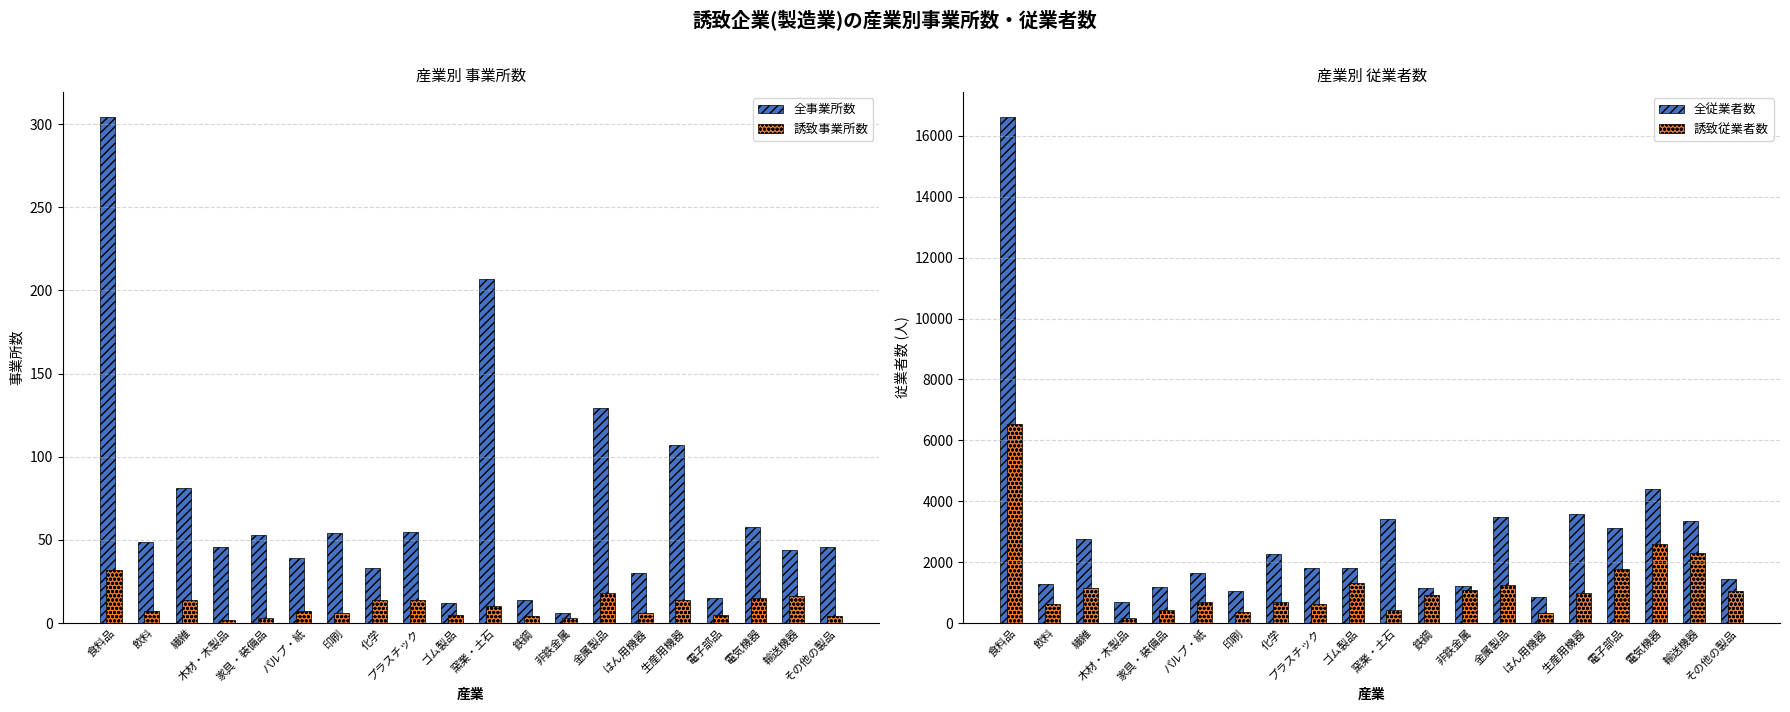

List the series in order of their peak value, lowest first.

誘致事業所数, 全事業所数, 誘致従業者数, 全従業者数